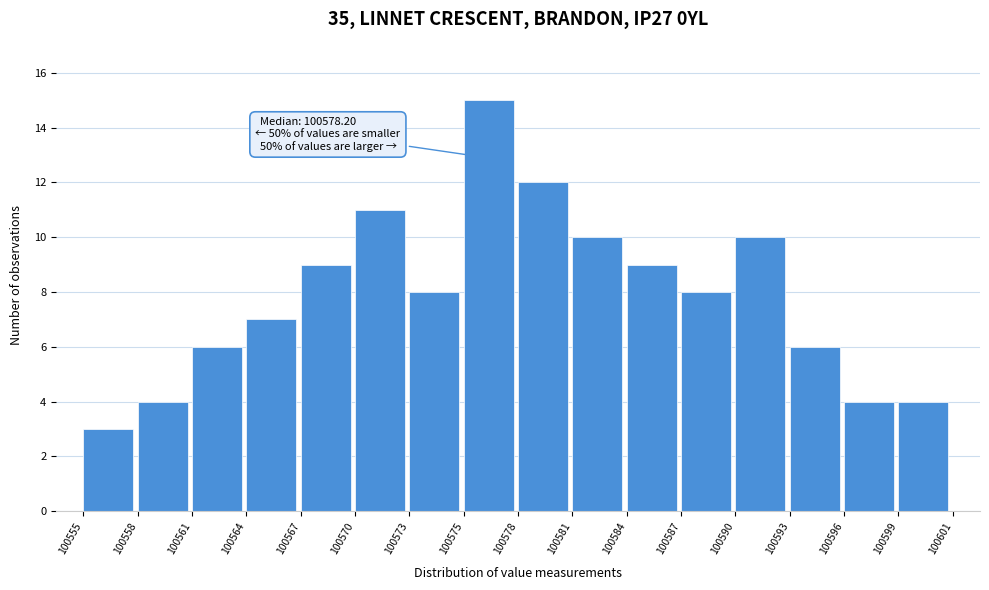

Which range on the x-axis has the tallest bar?

100575 to 100578